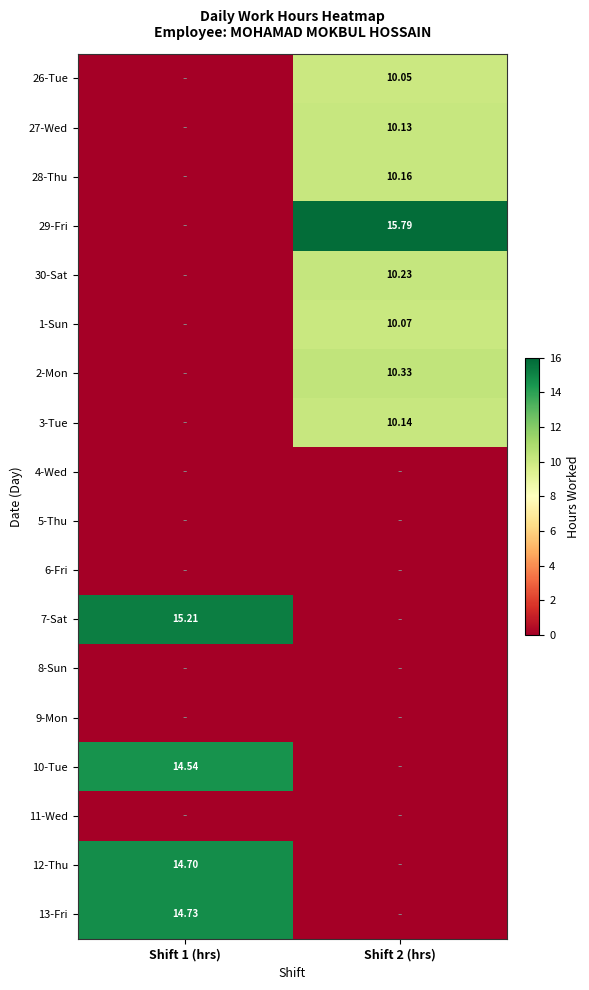

At which label is 10-Tue closest to 7?

Shift 2 (hrs)